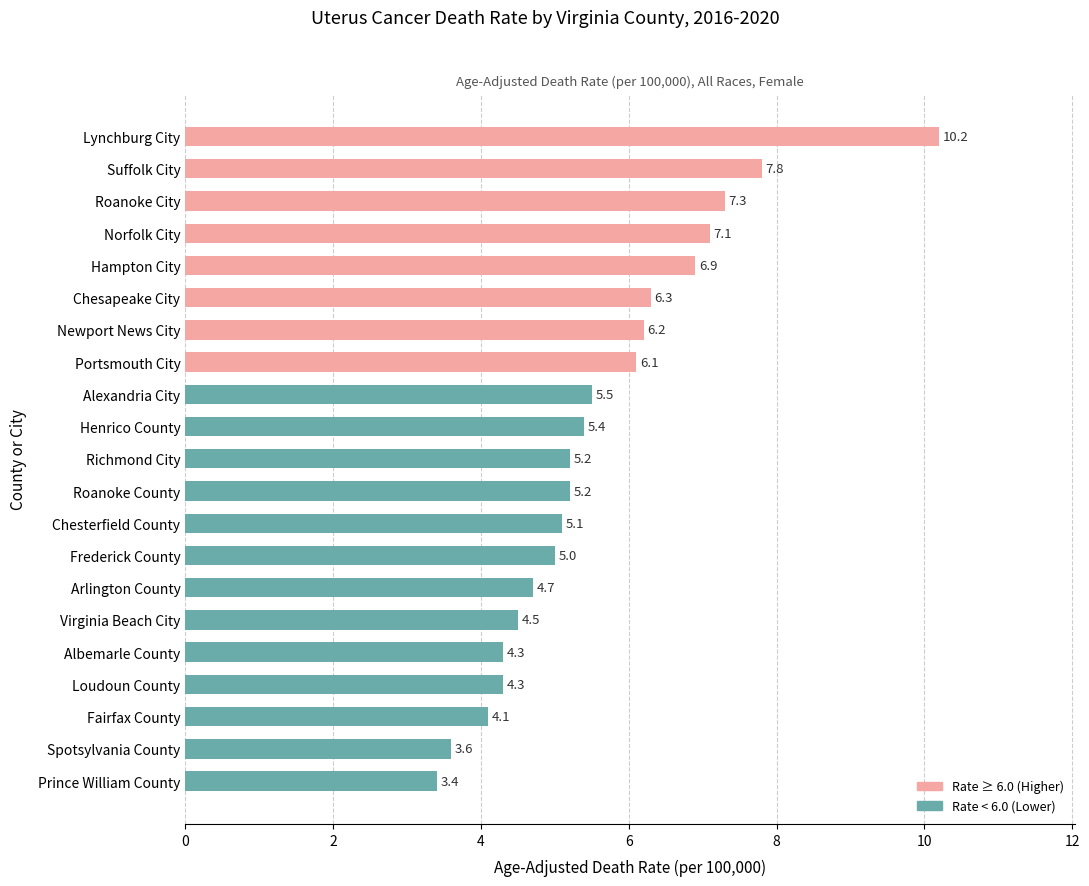

What position from the top is Richmond City?

11